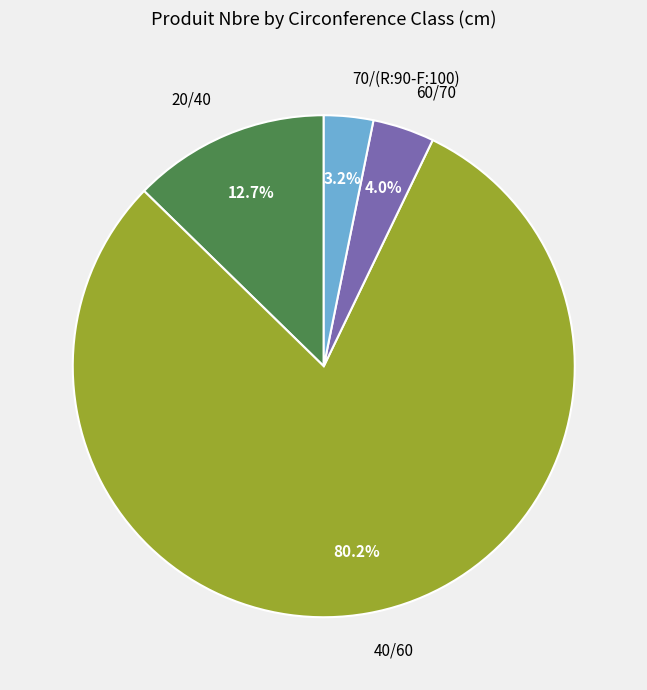

Is the sum of 70/(R:90-F:100) and 40/60 greater than half?

Yes